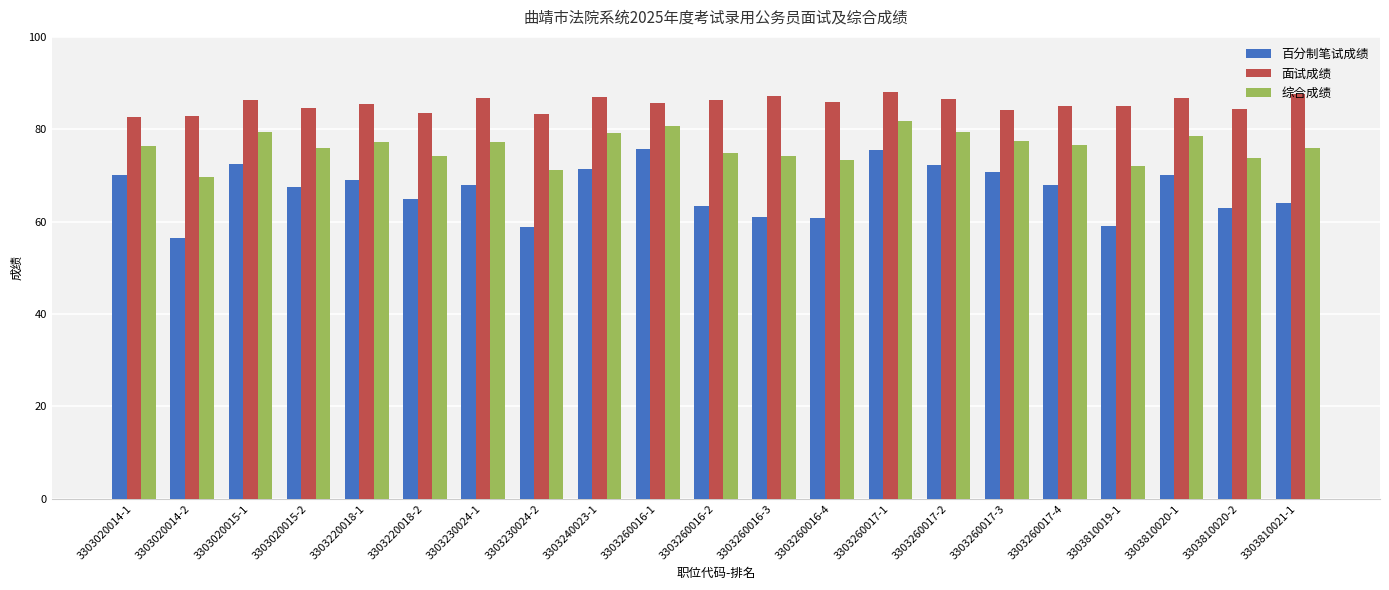

What is the difference between the highest and lowest values at 3303810021-1?

23.6